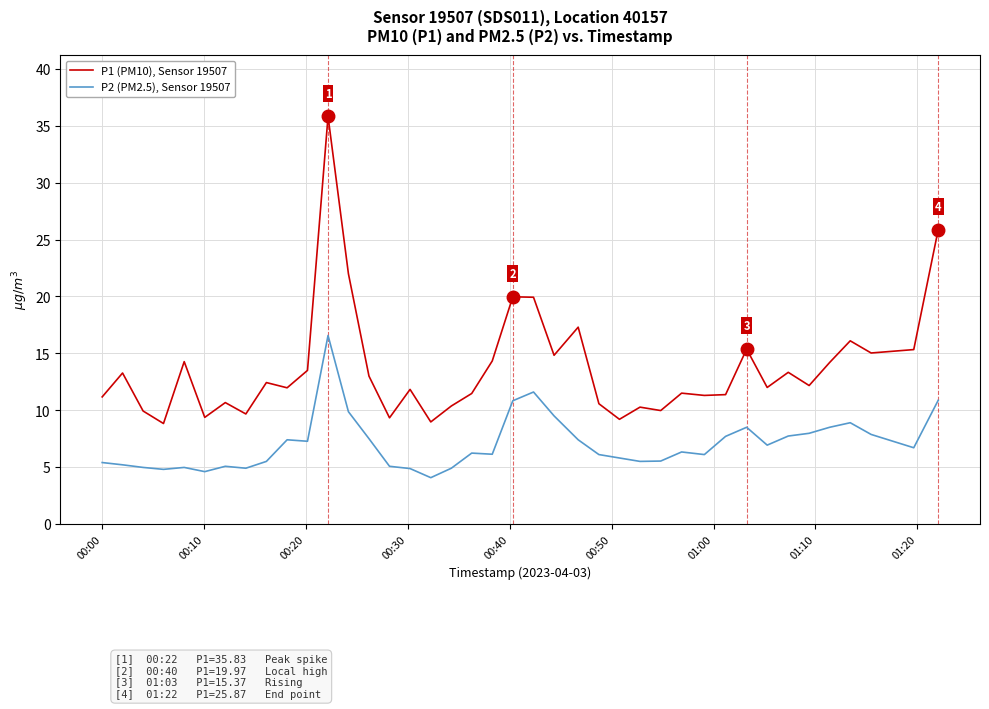

What is the lowest value of the P2 (PM2.5), Sensor 19507 series?

4.1